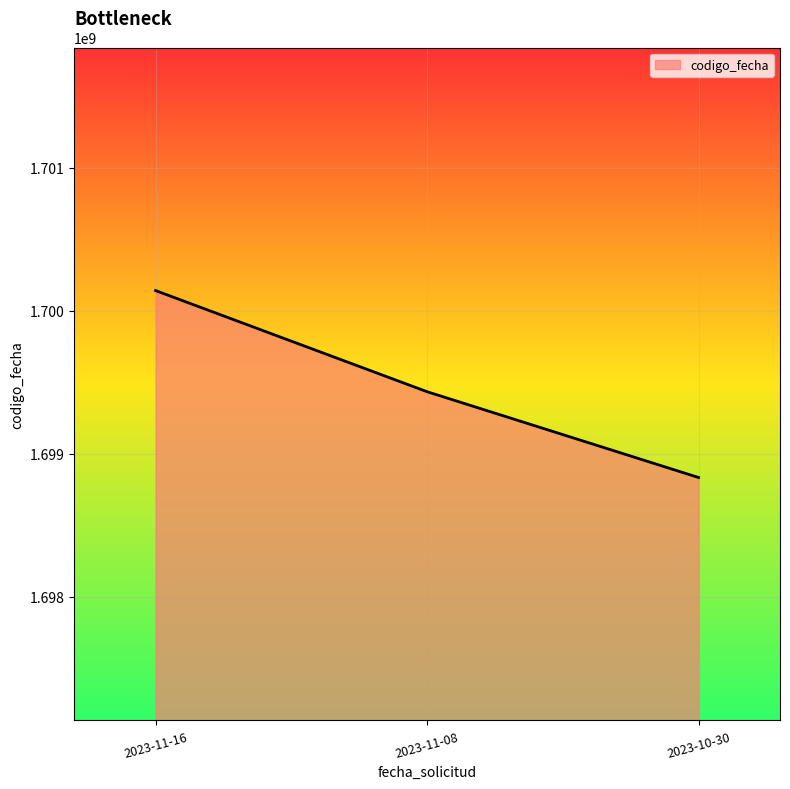

What is the greatest value displayed?

1700139767